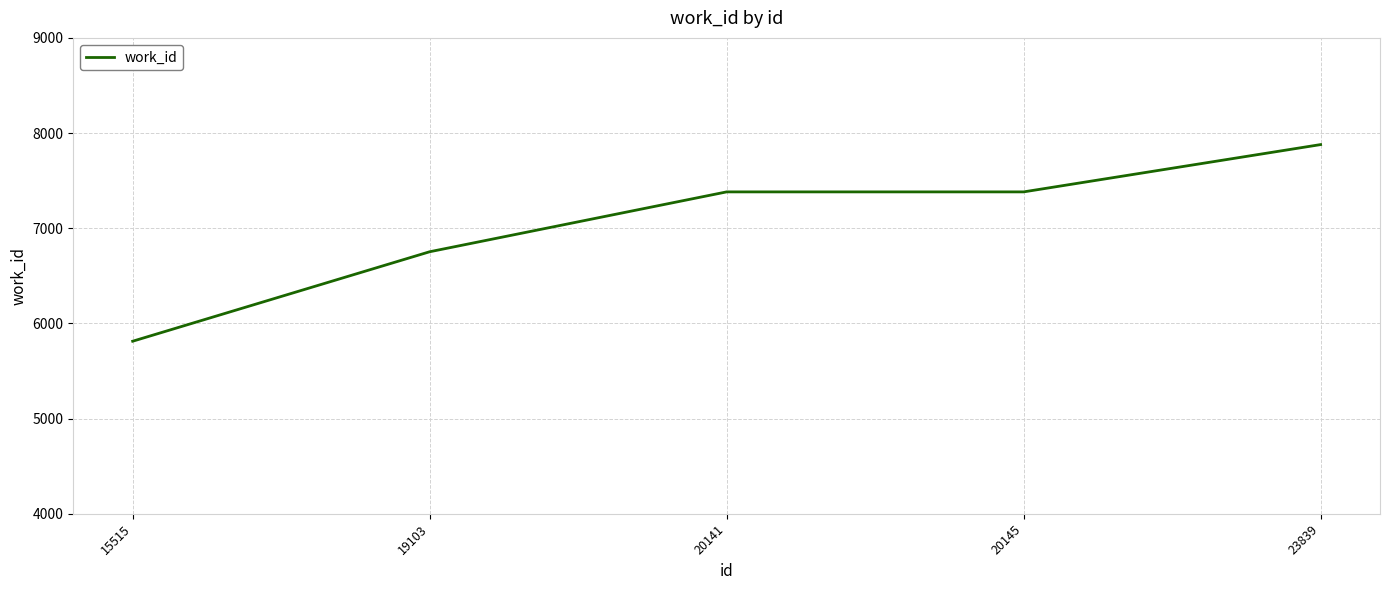

What value does the data have at 15515, to the nearest 10?

5810